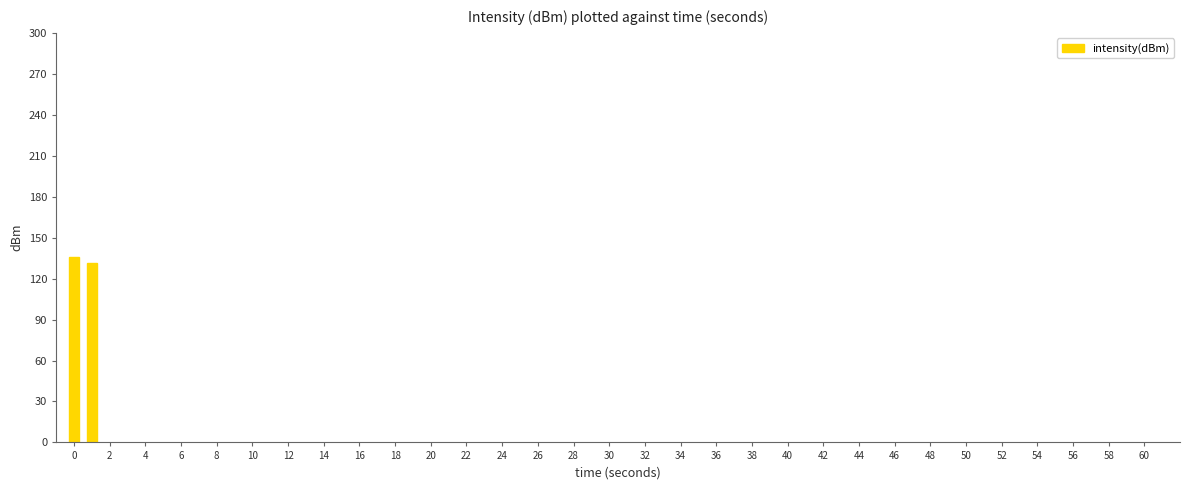

How many series are shown in this chart?

1